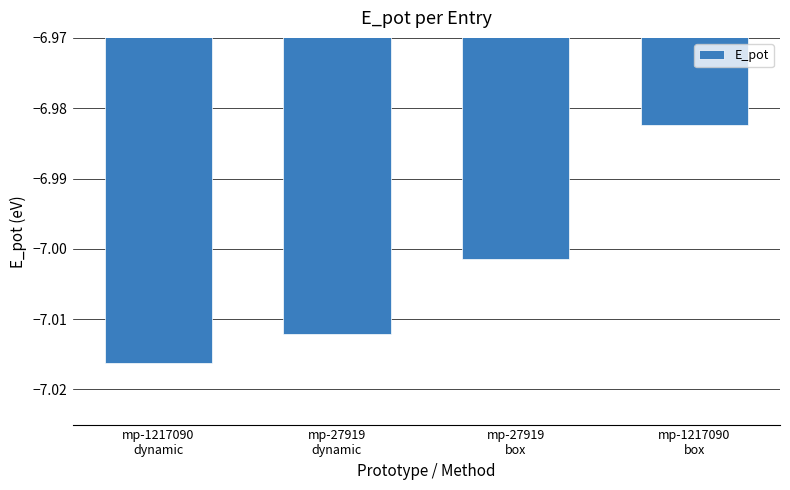

What is the sum of all values?

-28.0